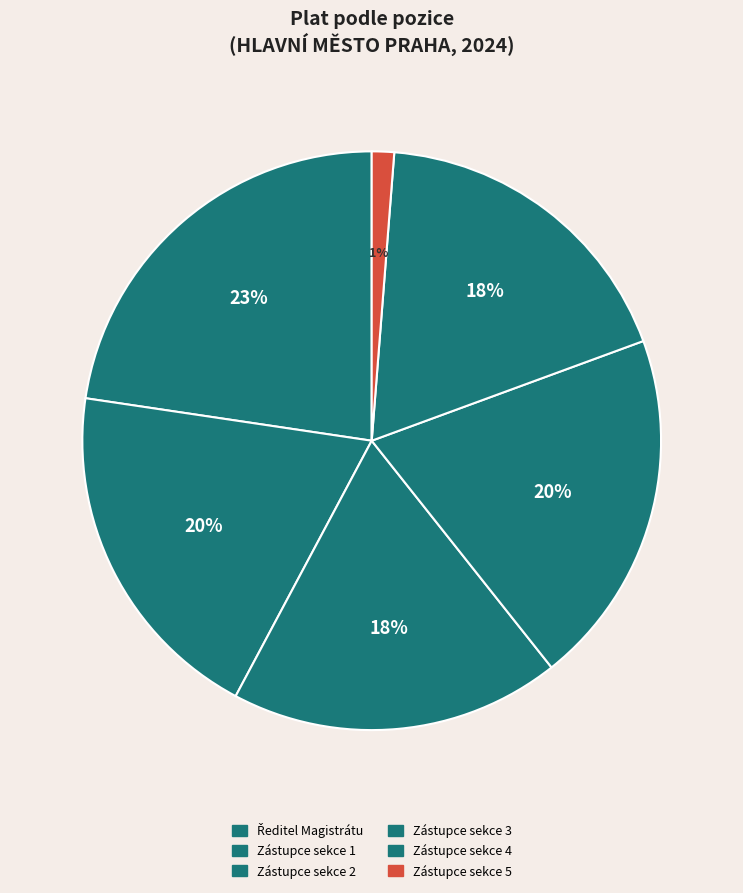

How many segments does this pie chart have?

6